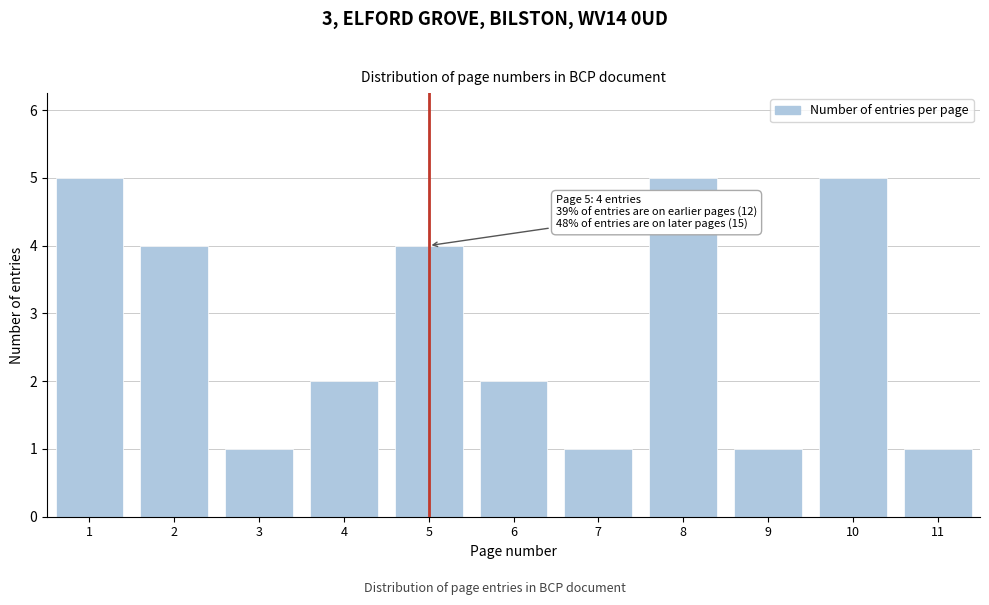

Reading left to right, extract all data points from this chart.

1=5	2=4	3=1	4=2	5=4	6=2	7=1	8=5	9=1	10=5	11=1